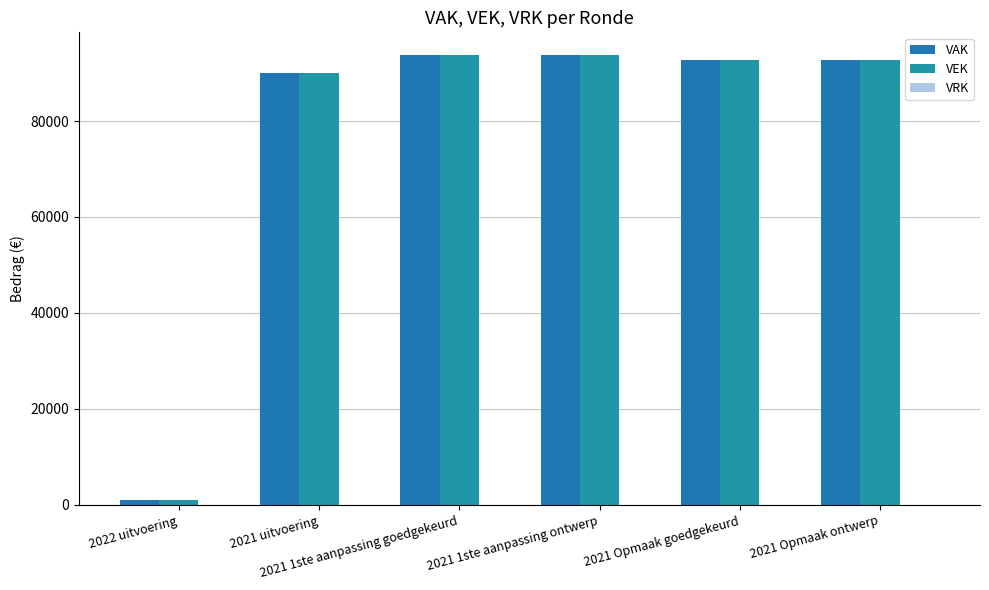

How many values in the VEK series are below 92786?

2